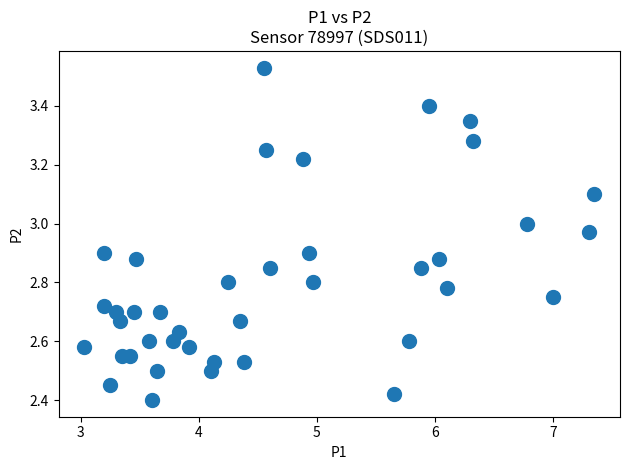

What is the range of Y values (max minus min)?

1.1